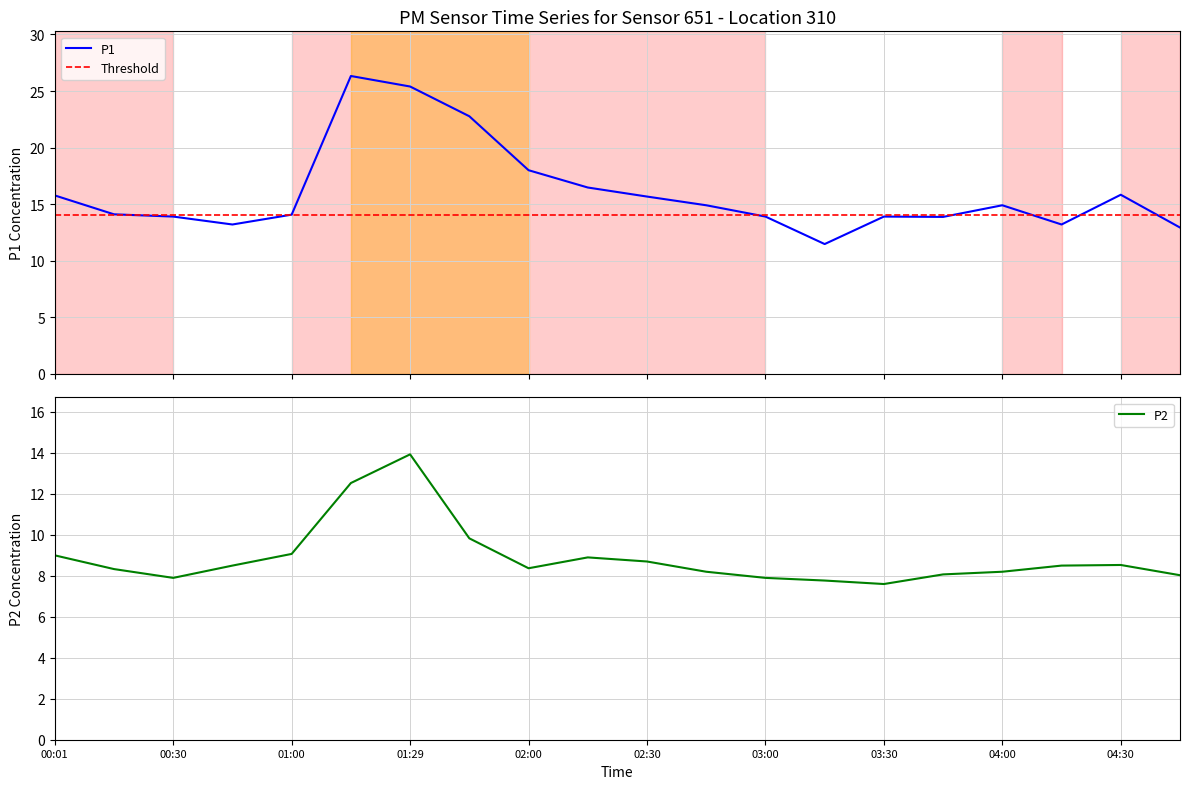

Which category has the highest value in the P1 series?

01:15